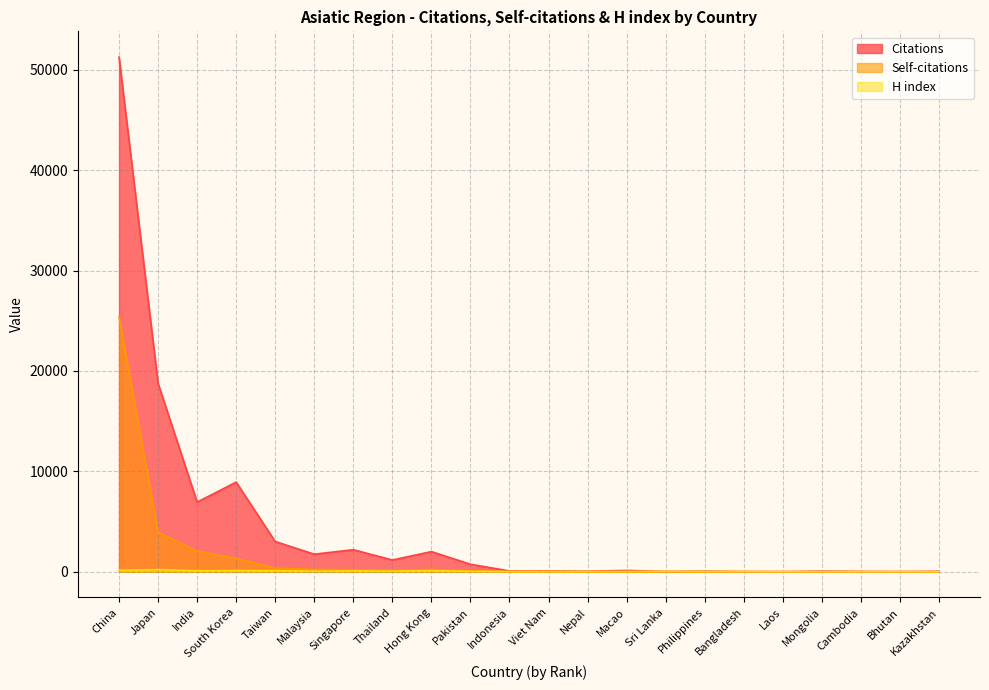

Which category has the lowest value in the Self-citations series?

Sri Lanka